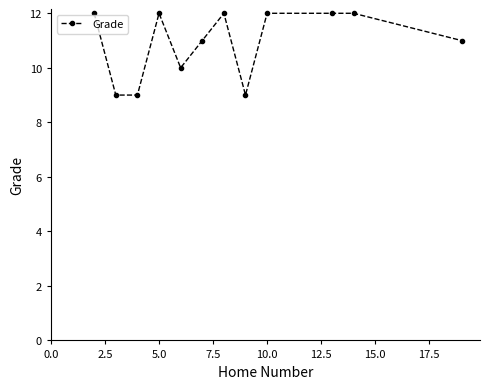

True or false: there are more than 1 points higher than both neighbors.

True